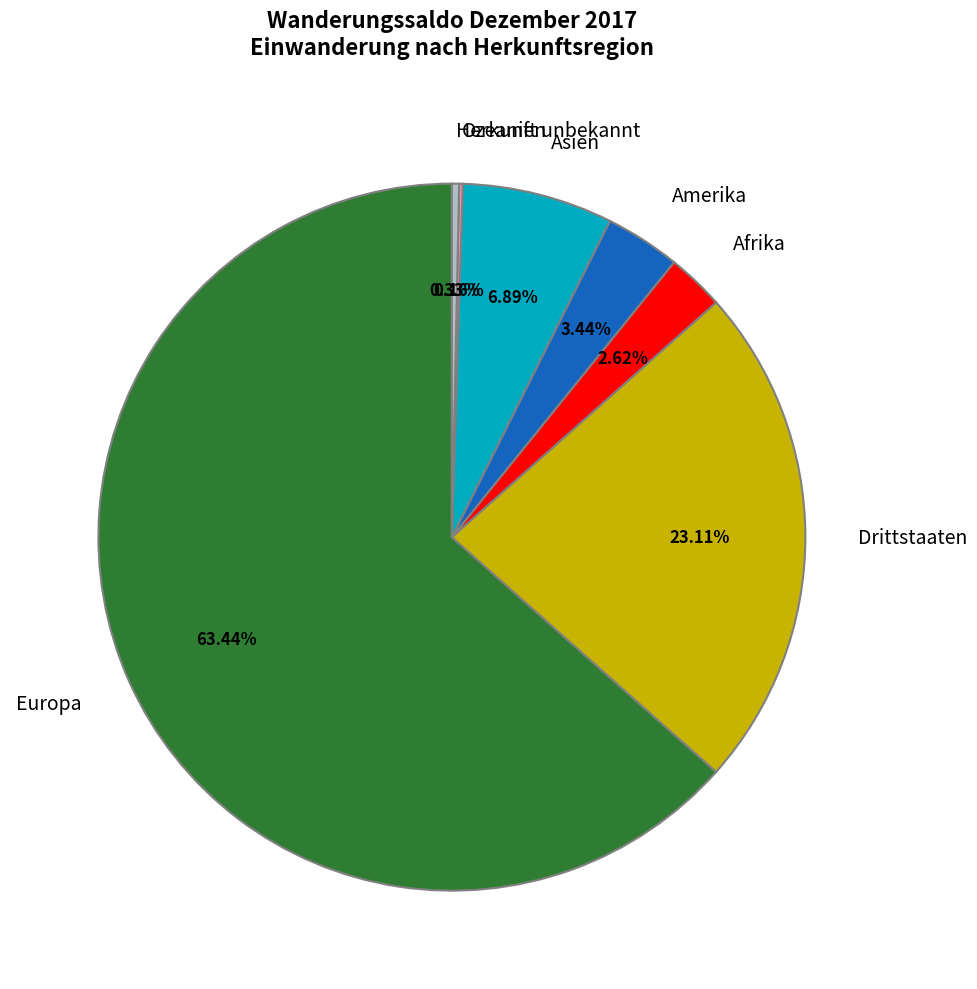

Is the sum of Amerika and Afrika greater than half?

No